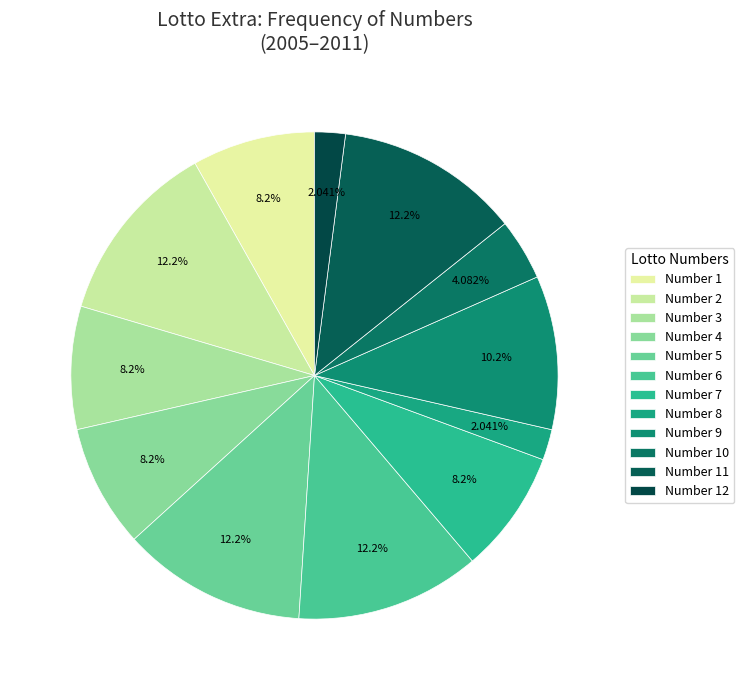

To the nearest percent, what is the average slice percentage?

8%